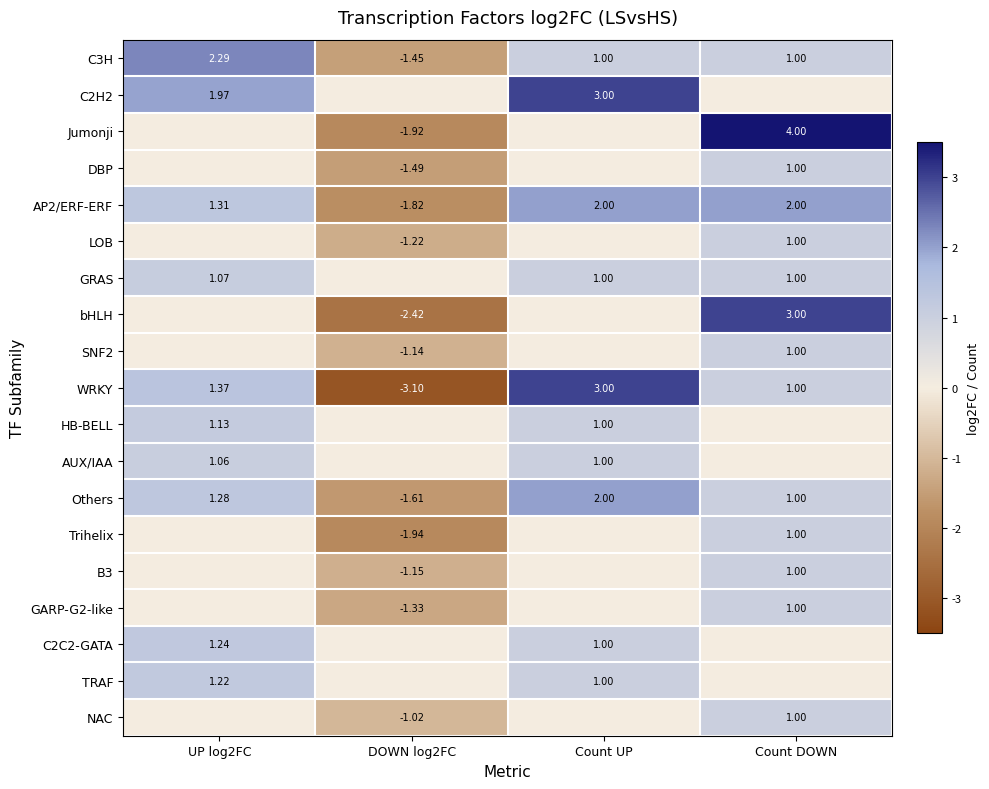

What is the difference between the second highest and minimum values in the AP2/ERF-ERF series?

3.8